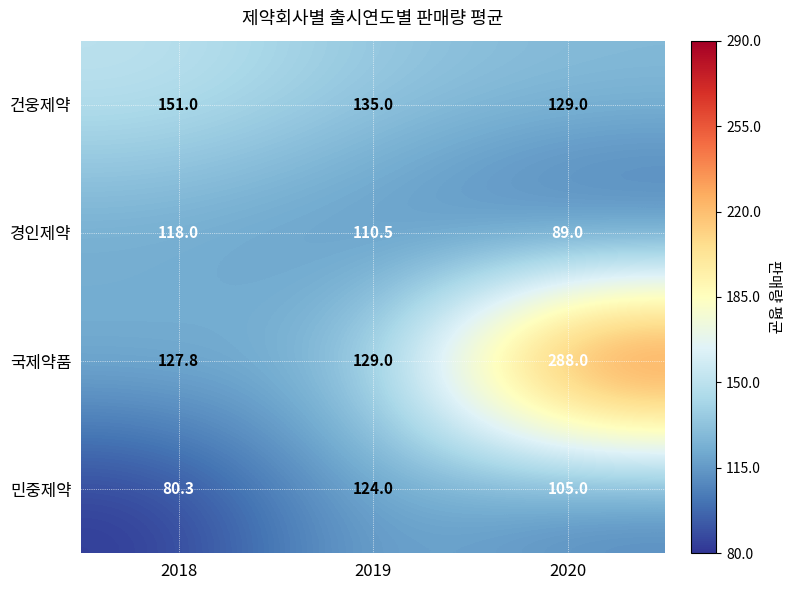

Which series has the widest spread of values?

국제약품